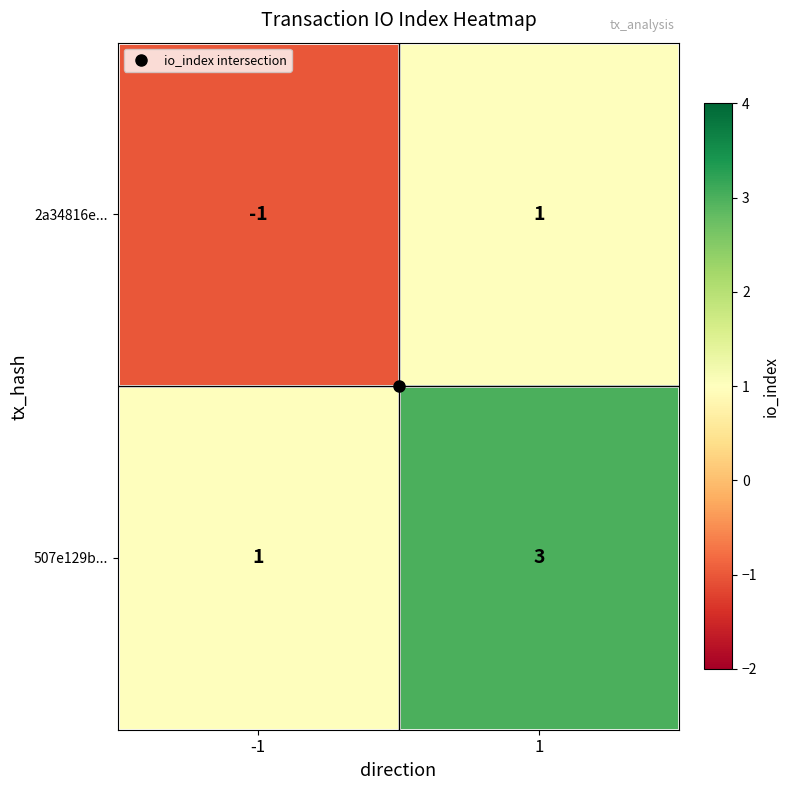

What is the maximum value for 507e129b...?

3